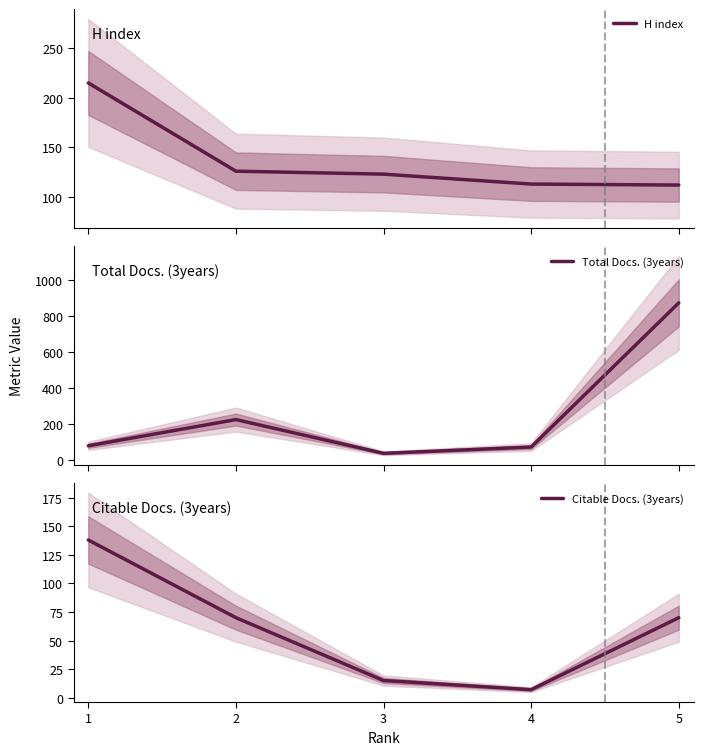

At 1, list the series in order from smallest to largest.

Total Docs. (3years), Citable Docs. (3years), H index